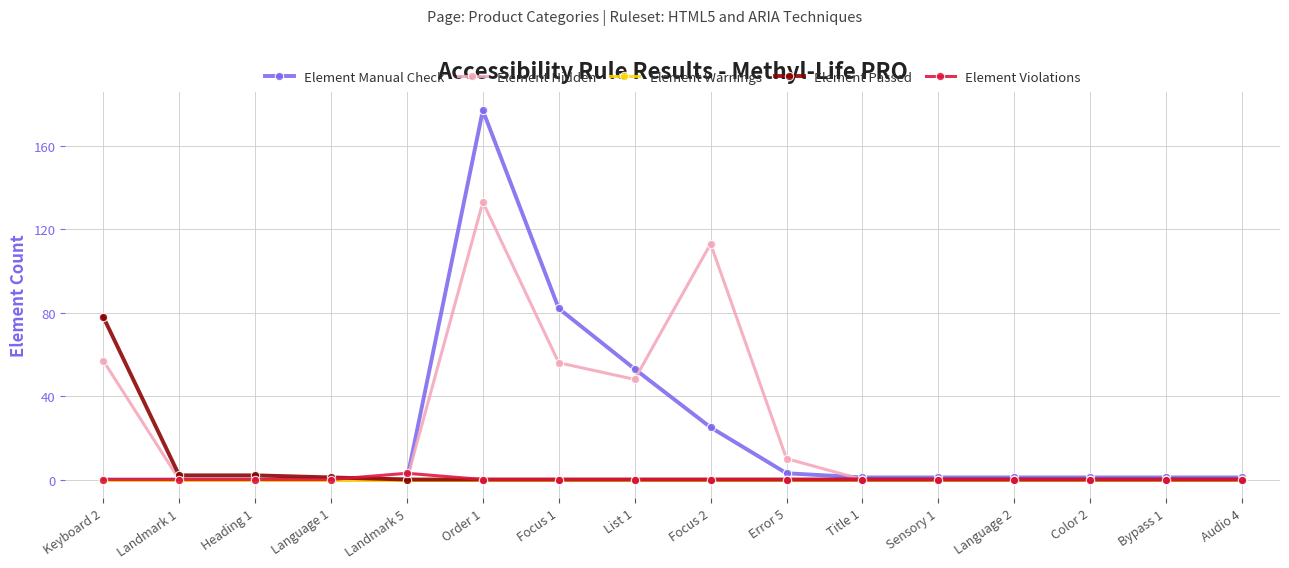

What is the average value of the Element Passed series?

5